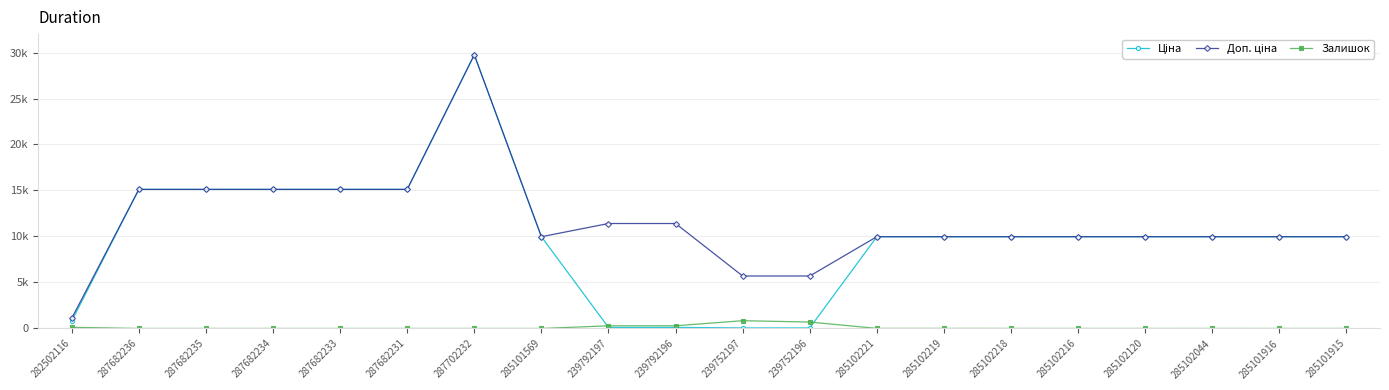

What is the sum of the Доп. ціна values at 282502116 and 287682233?

16229.2